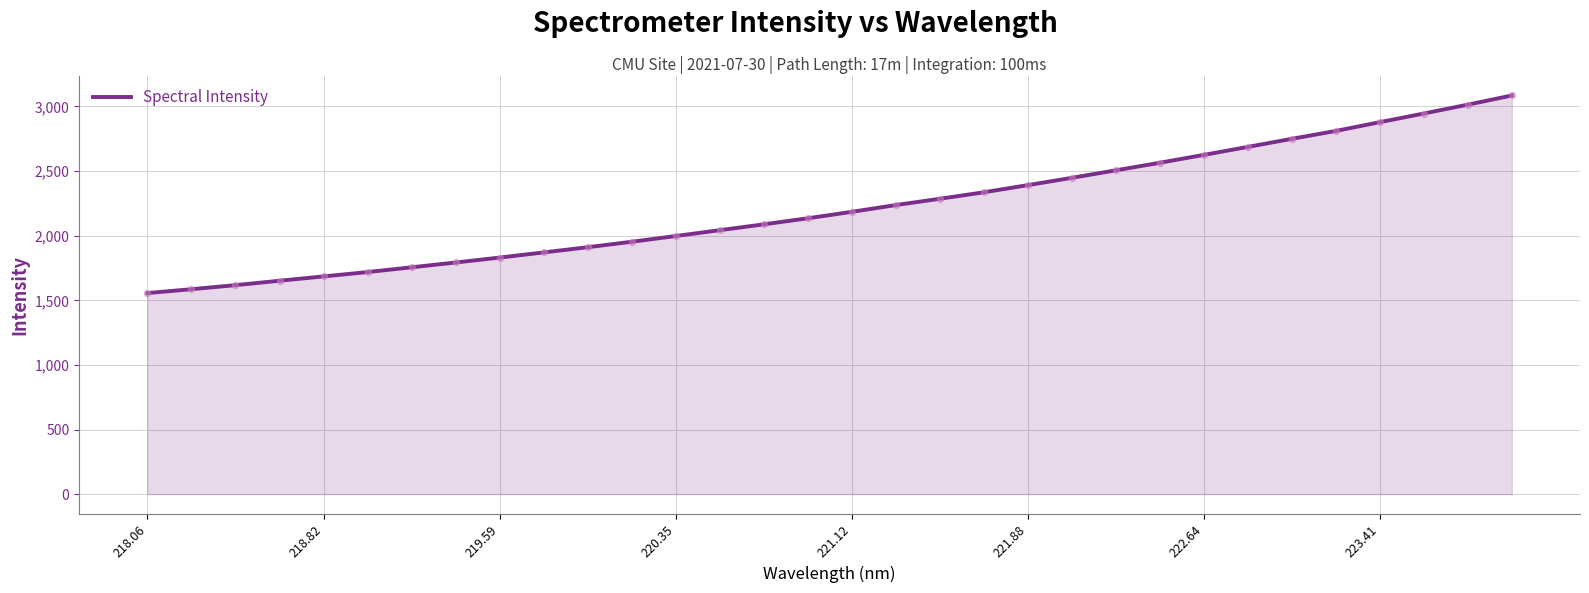

What is the minimum value shown in the chart?

1556.1